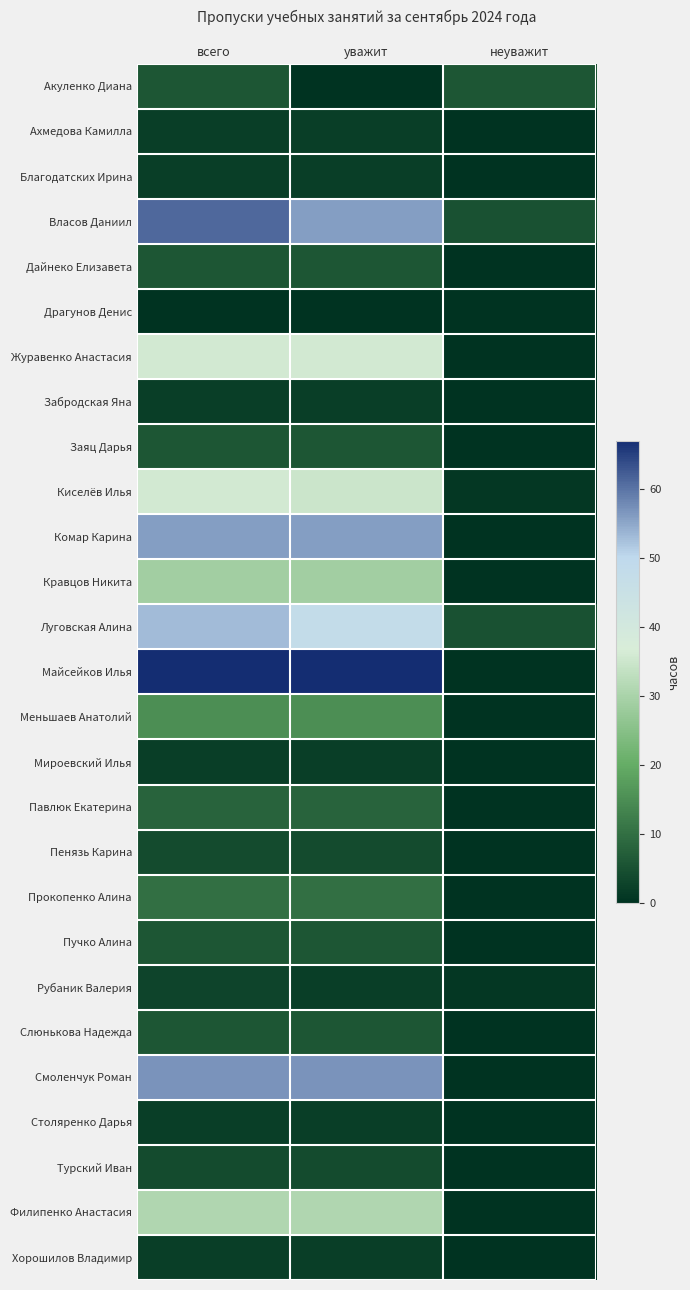

At which category is the sum across all series the highest?

всего